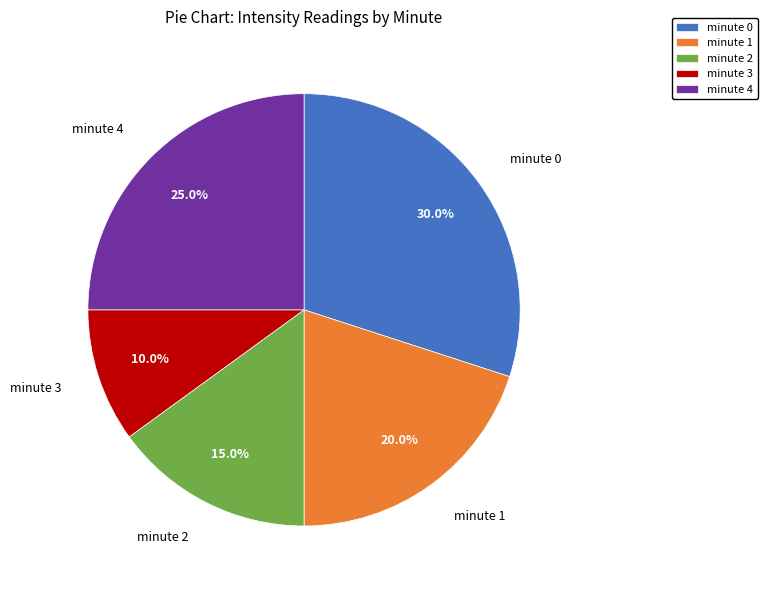

To the nearest percent, what percentage of the pie is minute 3?

10%